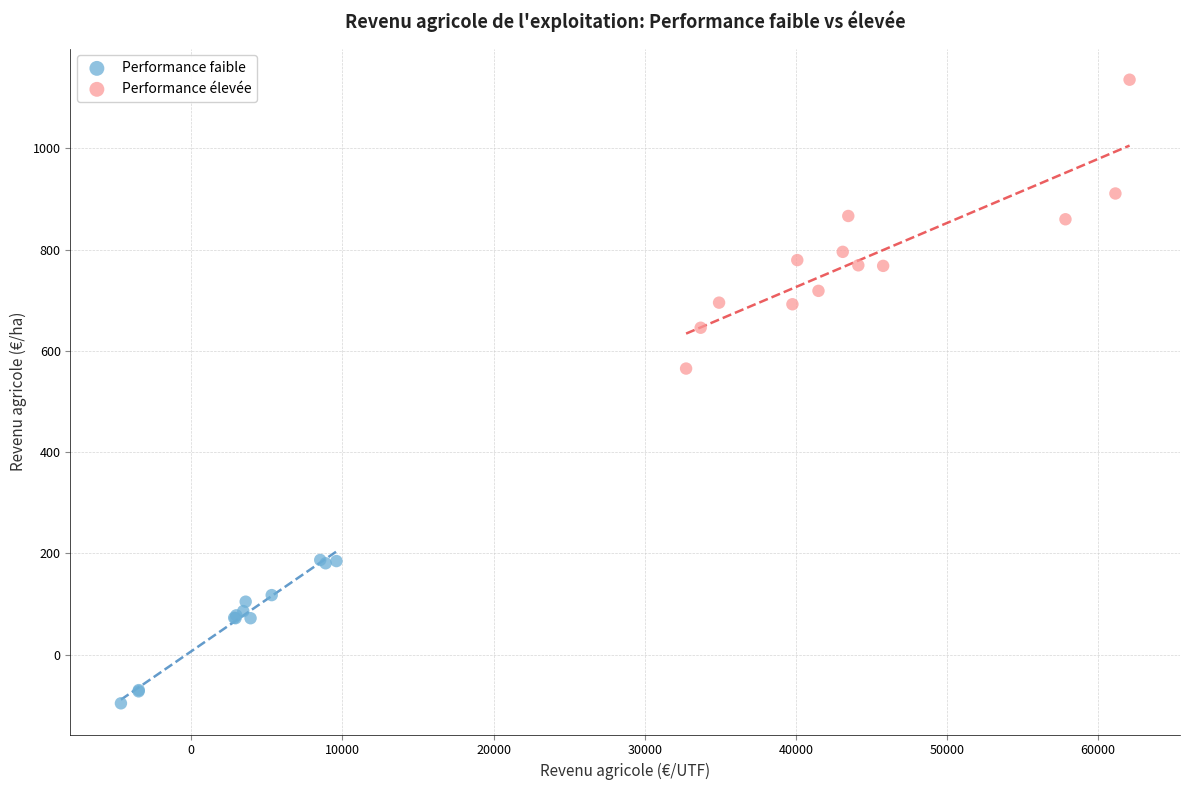

Which series has the largest Y range (max minus min)?

Performance élevée